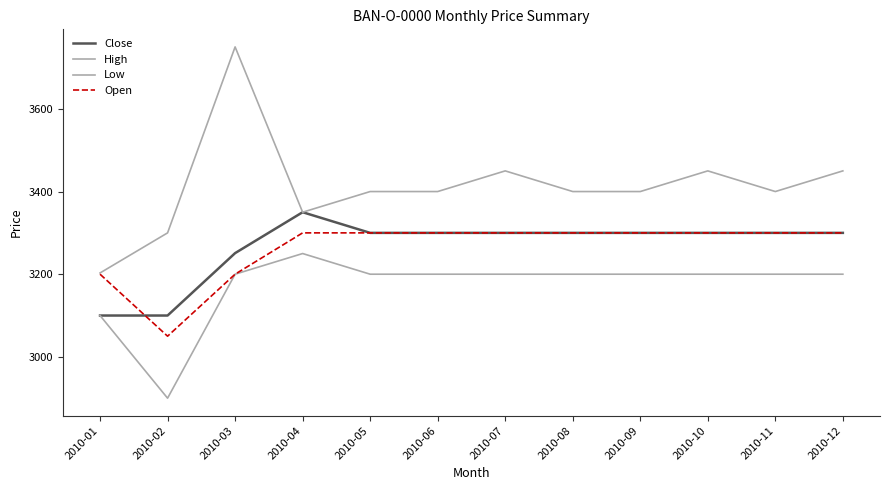

True or false: Close and Low intersect in this chart.

False